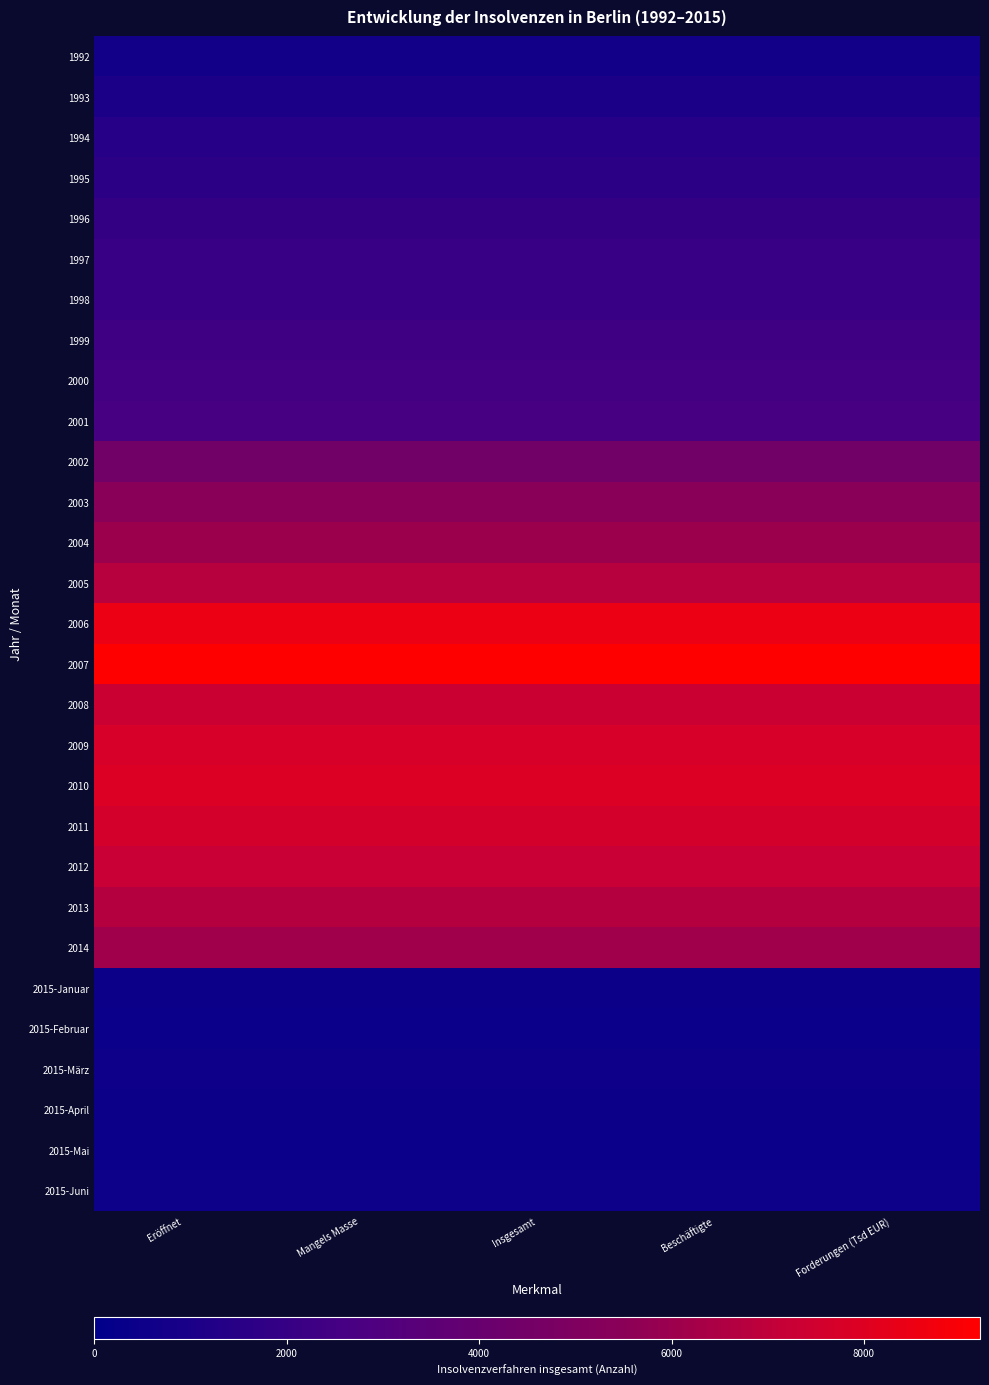

Which series has the widest spread of values?

1992